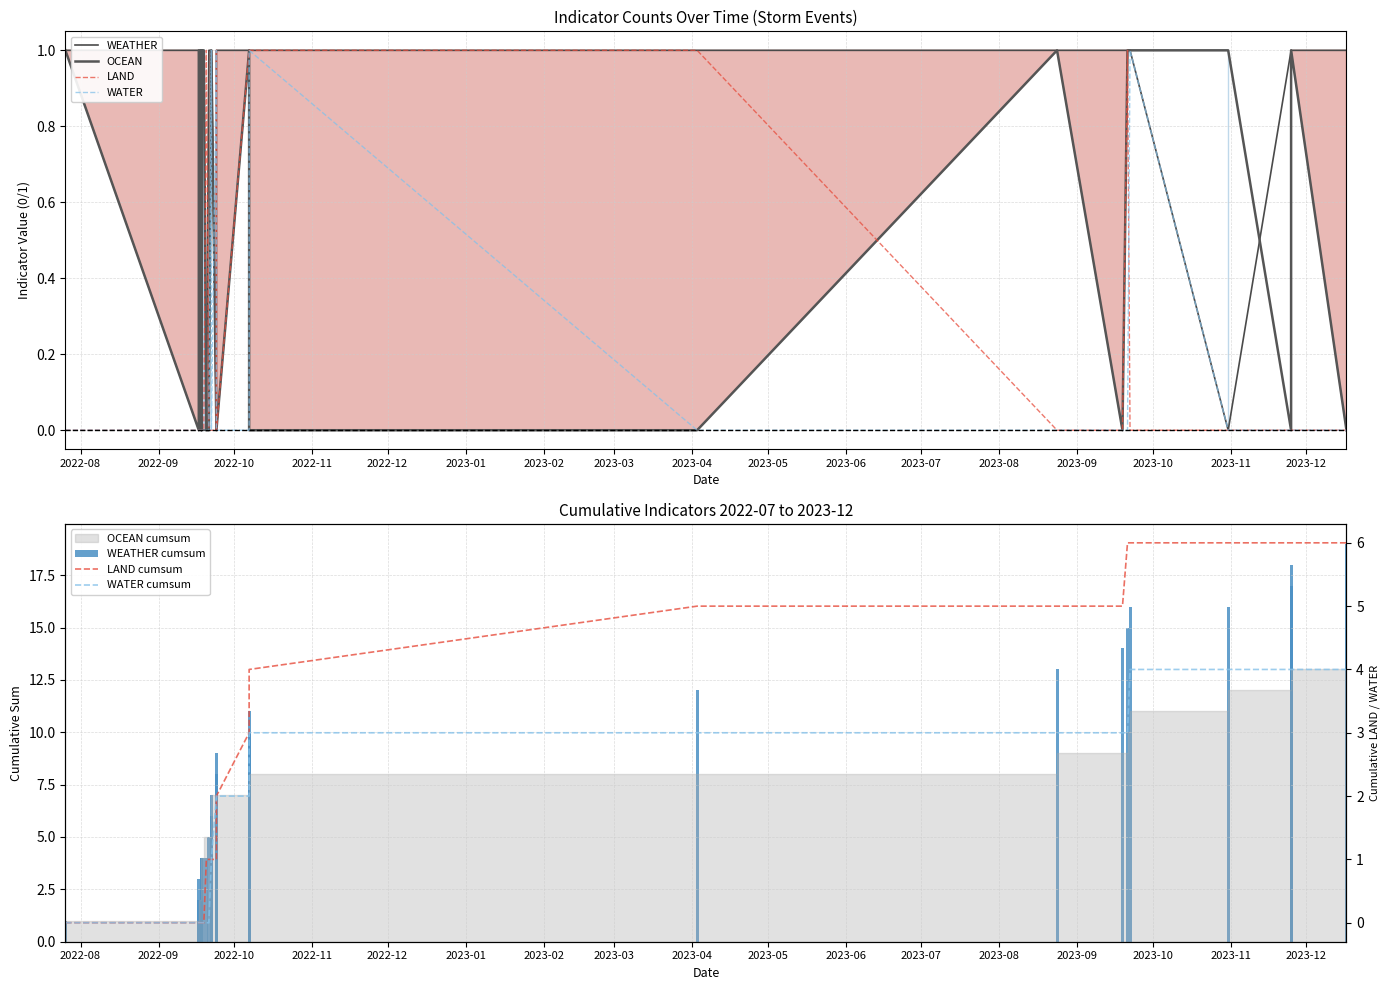

What is the maximum value shown in the chart?

1